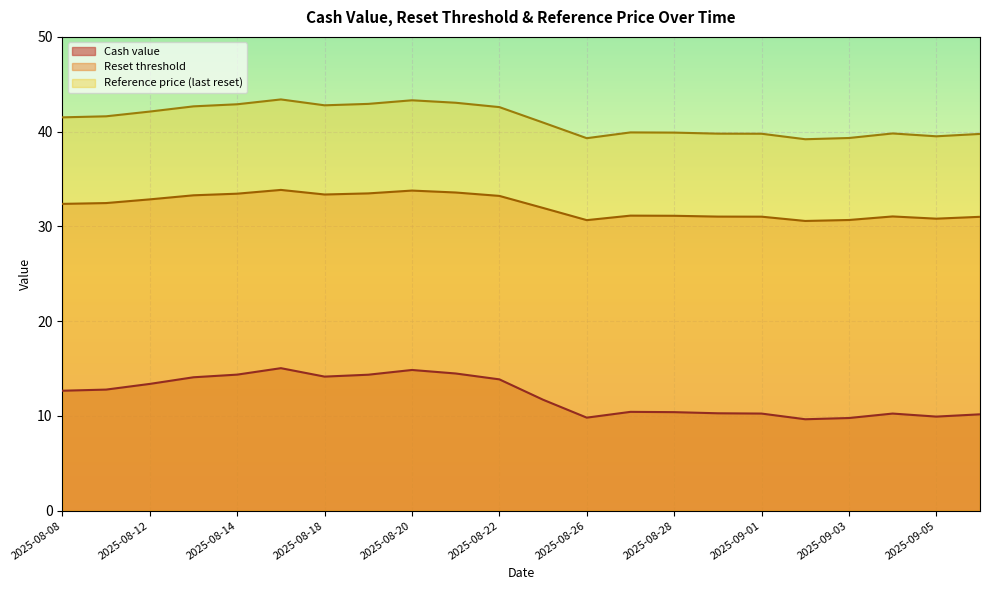

Which category has the lowest value in the Cash value series?

2025-09-02